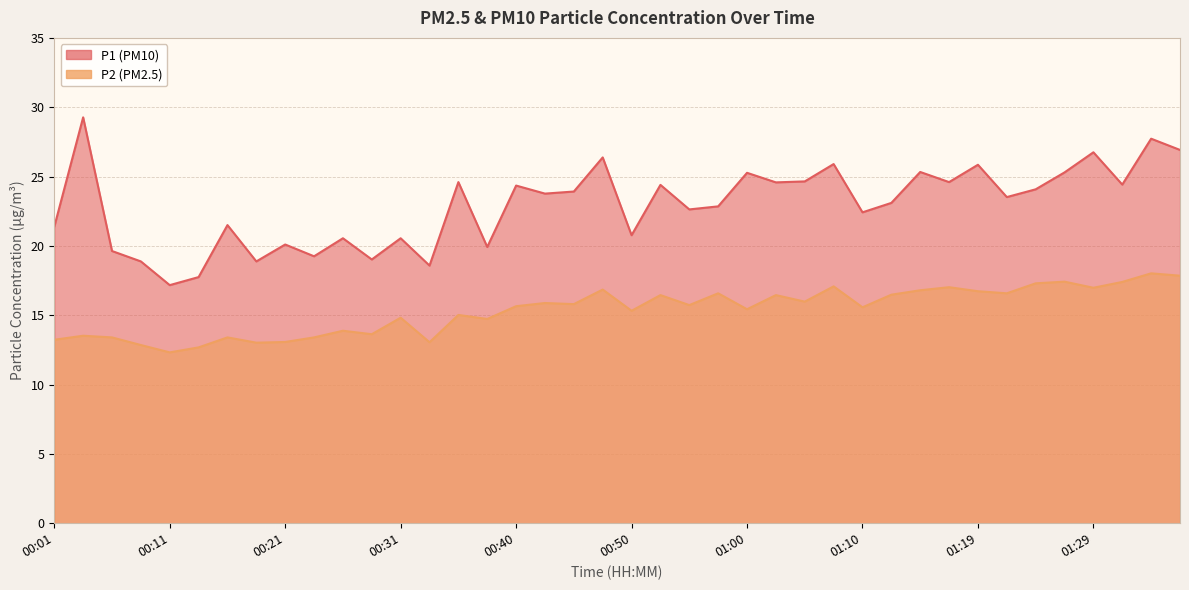

Count the number of categories in the chart.

40